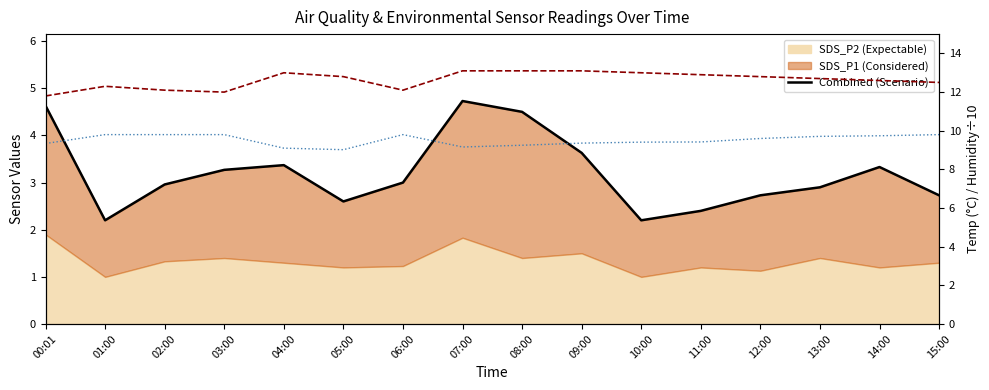

At which category does the chart reach its peak across all series?

07:00